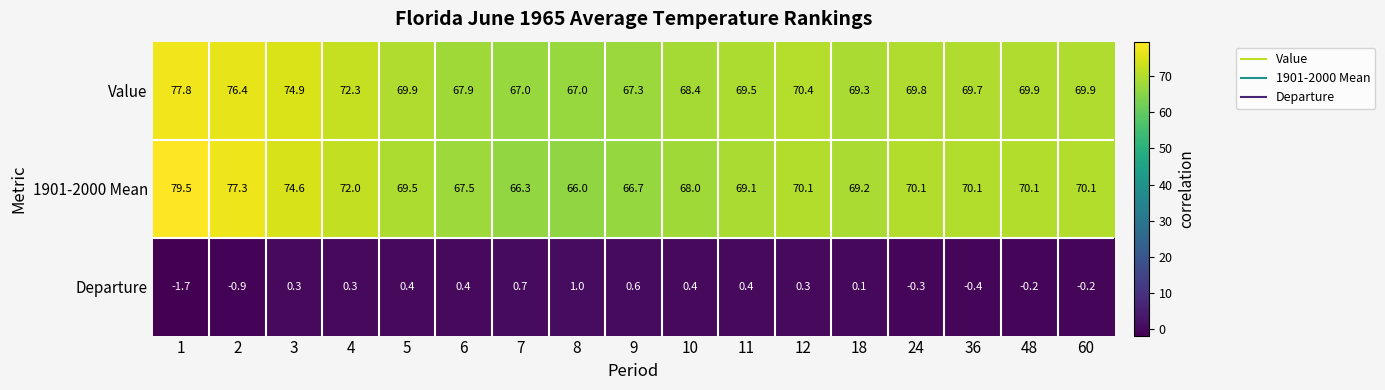

At how many categories does at least one series exceed 25?

17